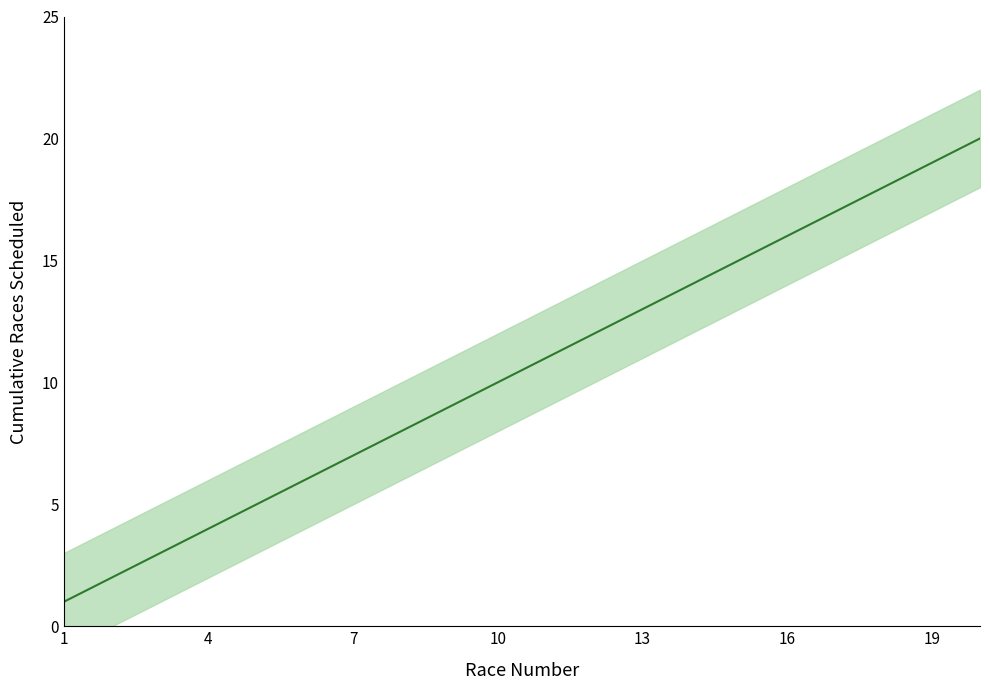

Reading right to left, list all the values displayed in this chart.

20	19	18	17	16	15	14	13	12	11	10	9	8	7	6	5	4	3	2	1